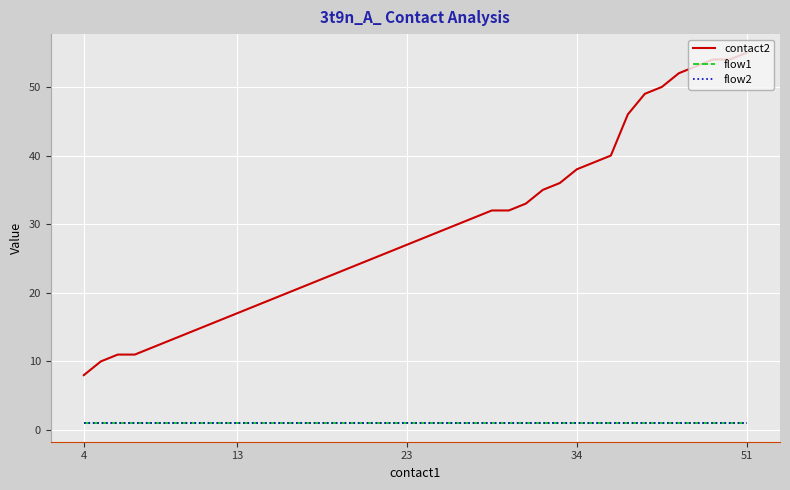

What is the sum of all flow1 values?

40